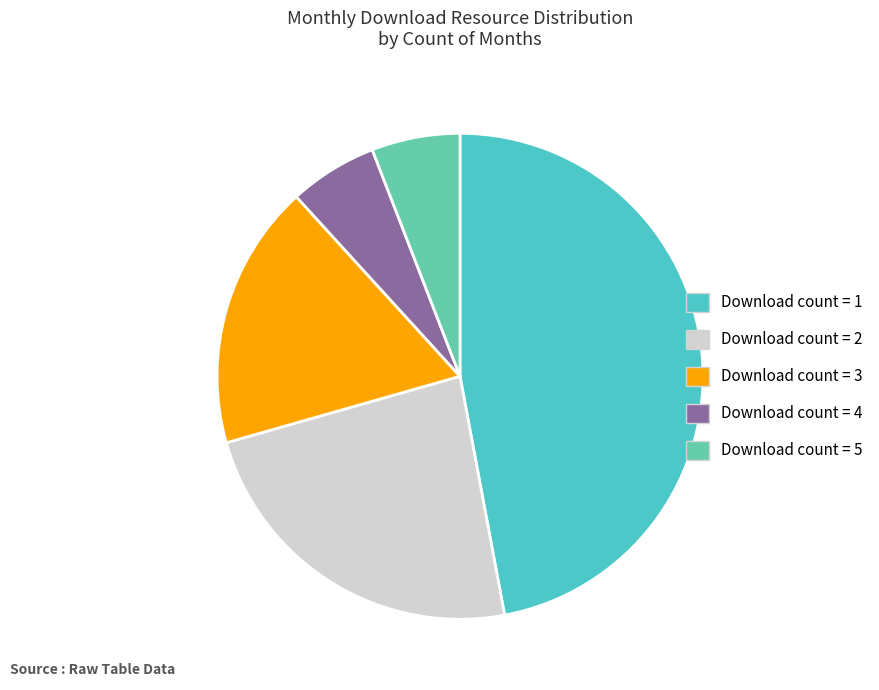

Count the number of slices in the pie.

5